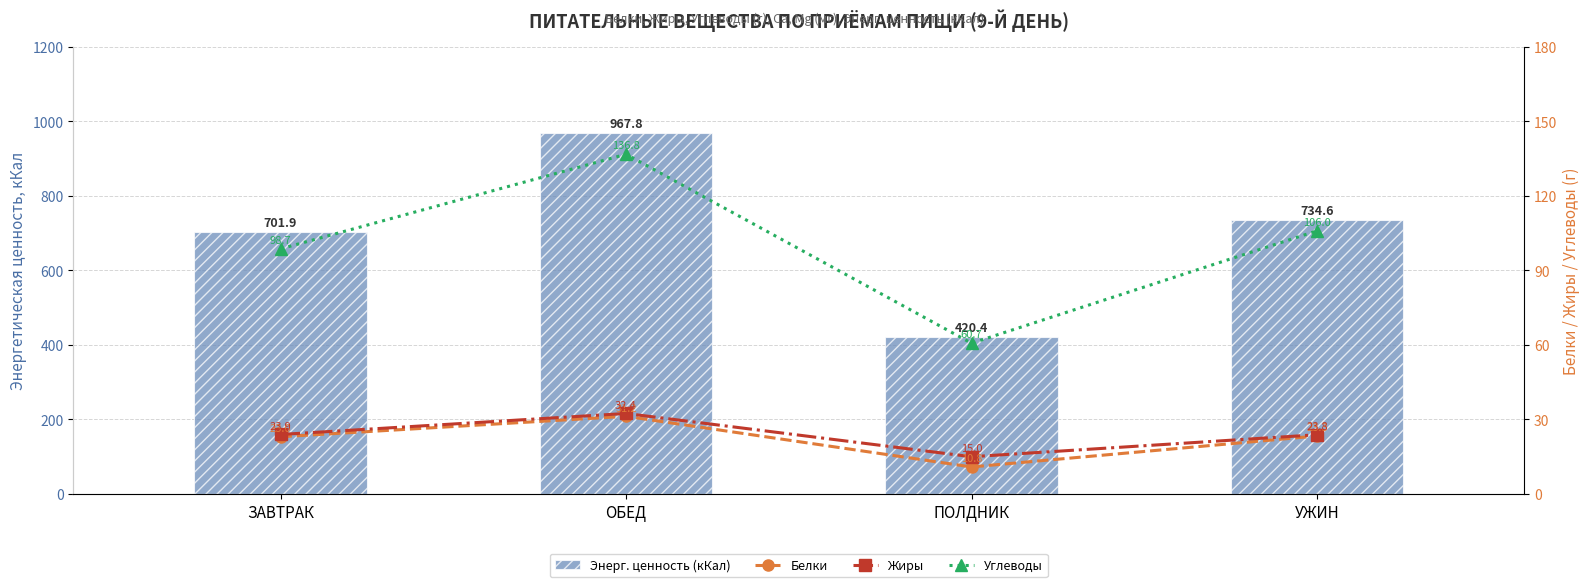

Where does the Жиры series first go above 23?

ЗАВТРАК